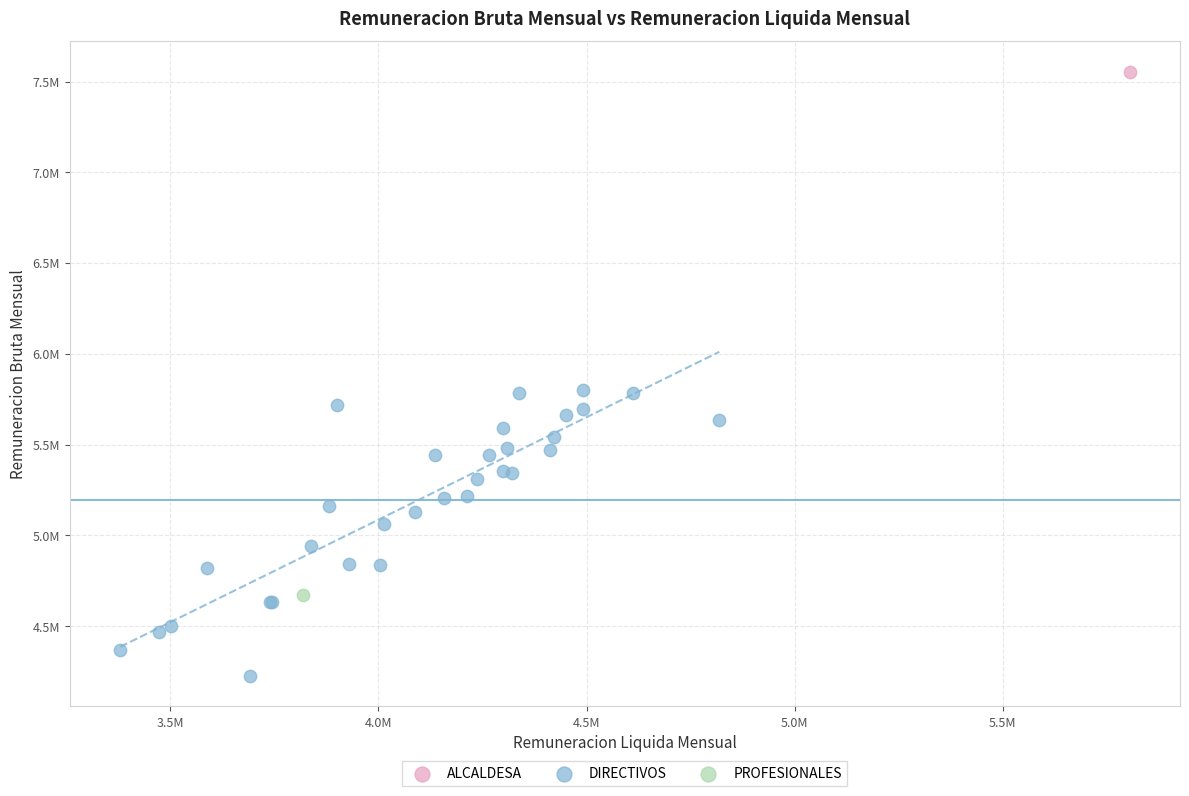

What are all the series names shown in the legend?

ALCALDESA, DIRECTIVOS, PROFESIONALES